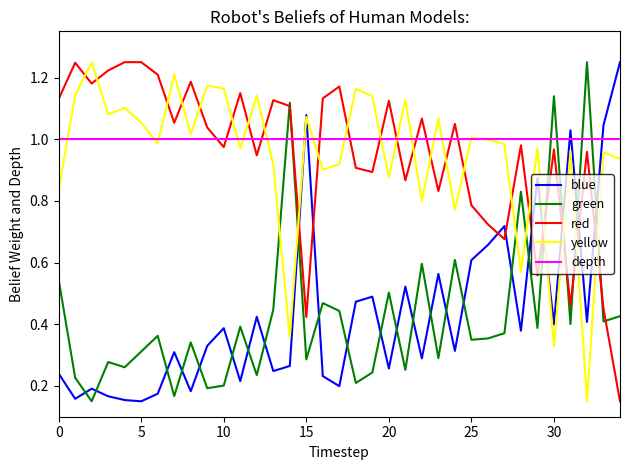

Which series ends up on top after the final intersection of depth and blue?

blue